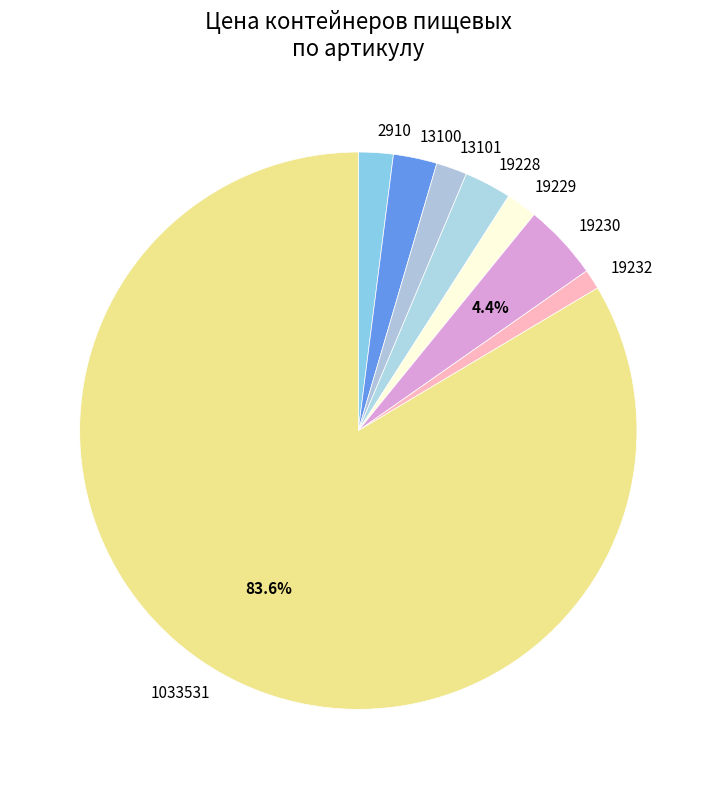

True or false: 19232 accounts for 7% of the total.

False